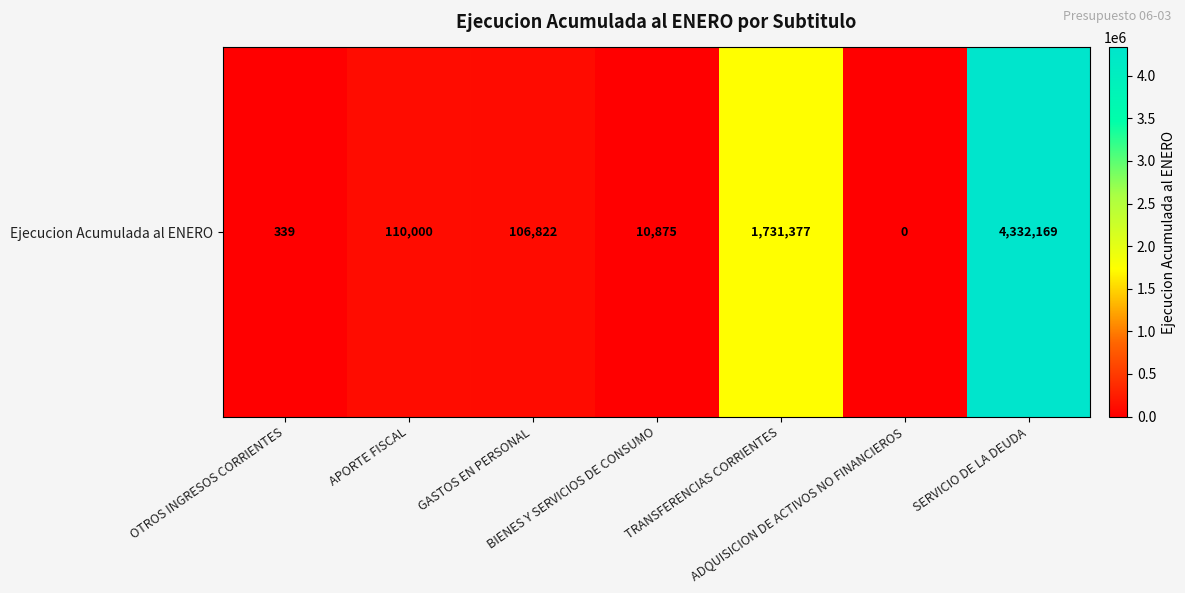

The chart shows a value of 166538 at GASTOS EN PERSONAL. True or false?

False